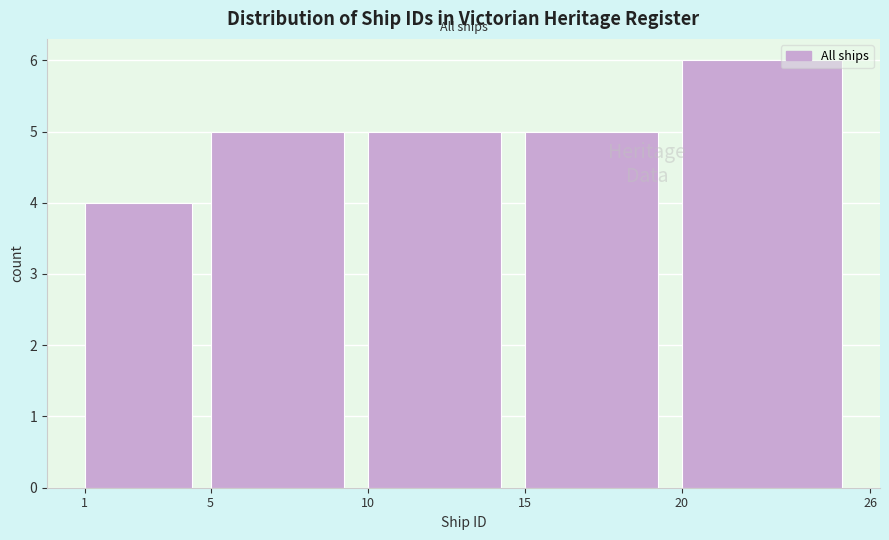

Over which range of the x-axis is the bar tallest?

20 to 26